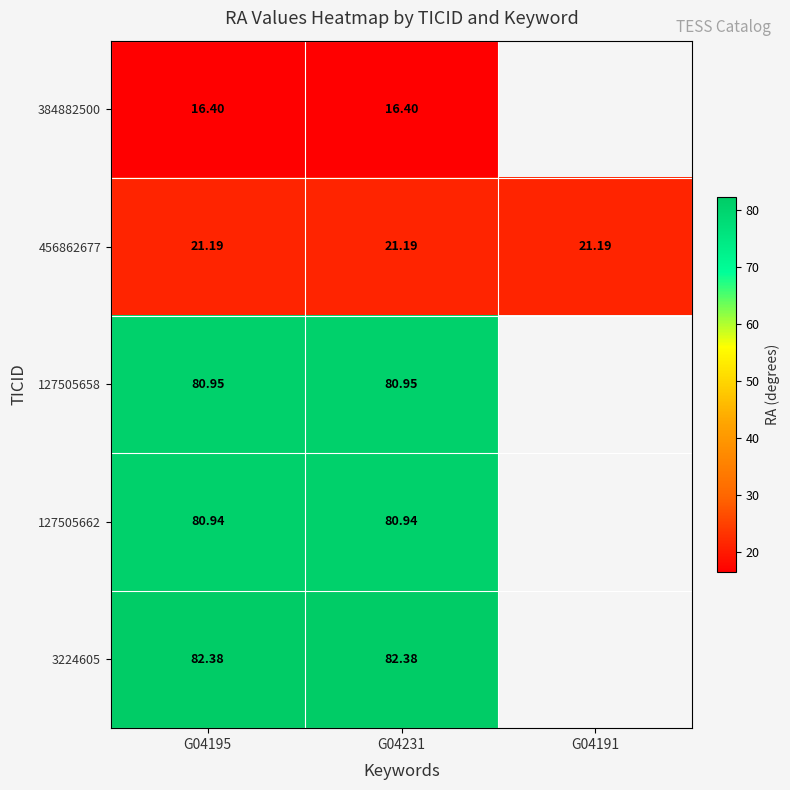

List the series in order of their peak value, highest first.

3224605, 127505658, 127505662, 456862677, 384882500